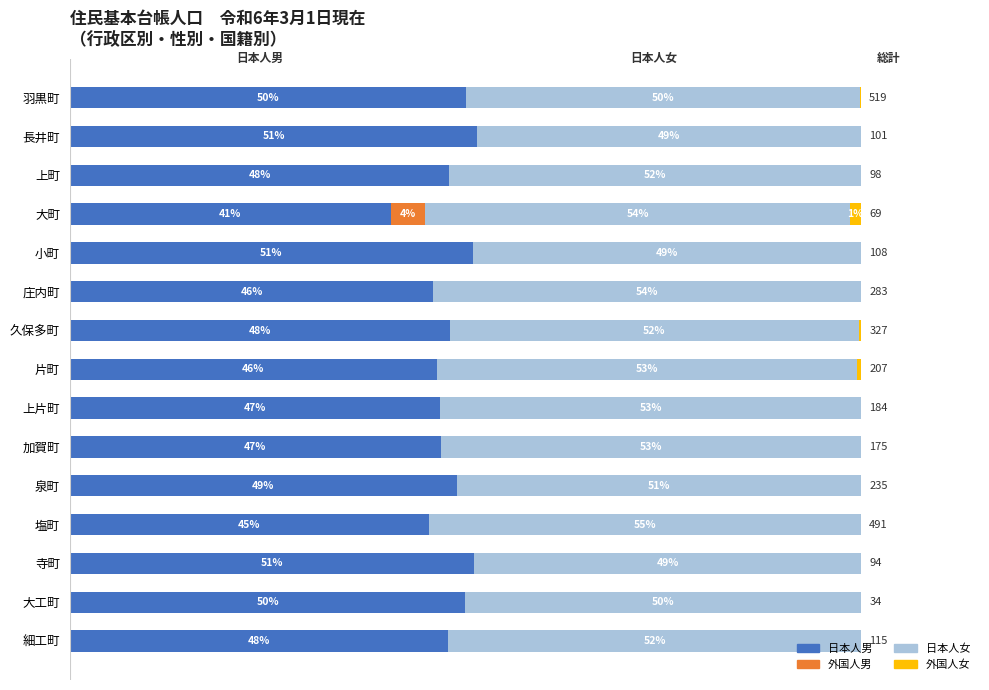

What are all the series names shown in the legend?

日本人男, 外国人男, 日本人女, 外国人女